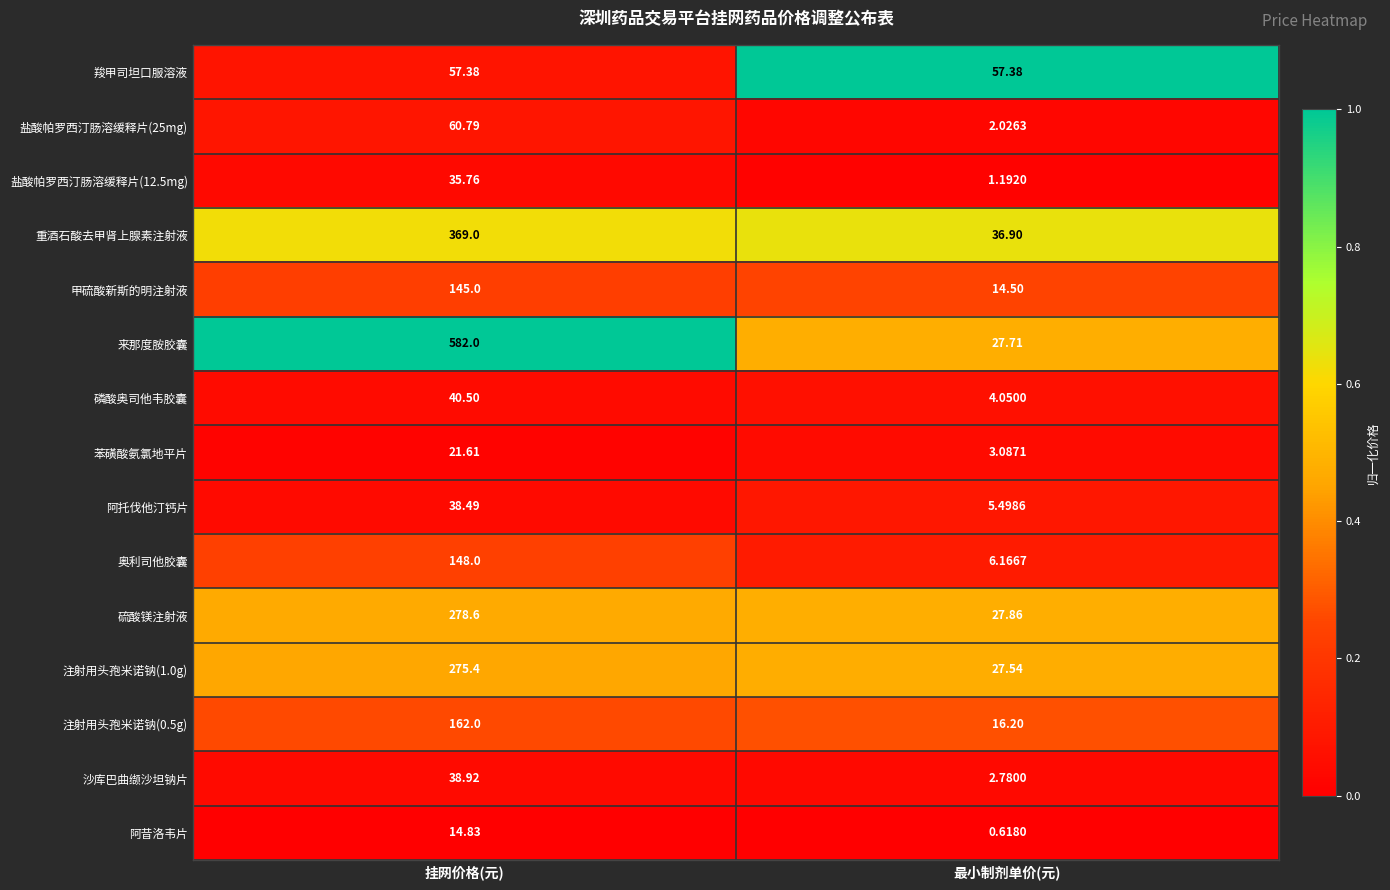

What is the difference between the highest and lowest values at 挂网价格(元)?

567.2